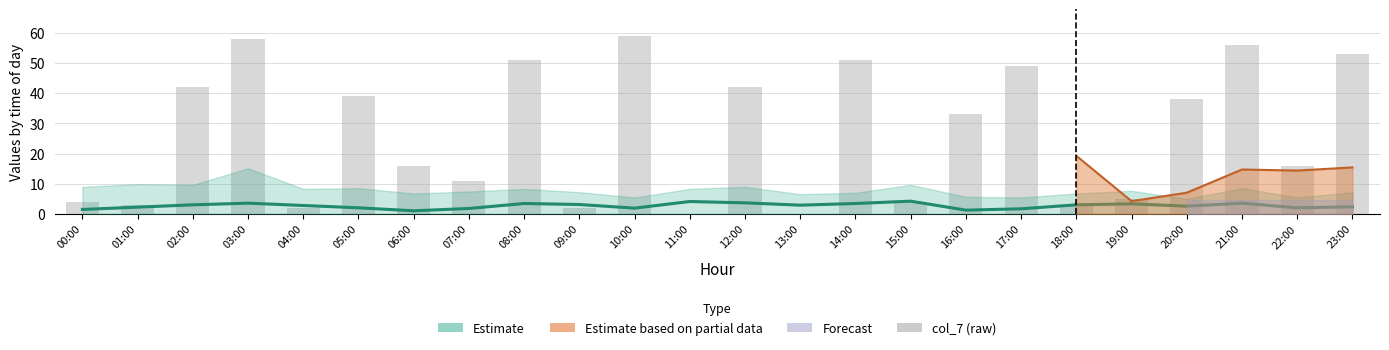

Reading left to right, what are all the values shown in this chart?

4	3	42	58	2	39	16	11	51	2	59	0	42	0	51	4	33	49	3	5	38	56	16	53